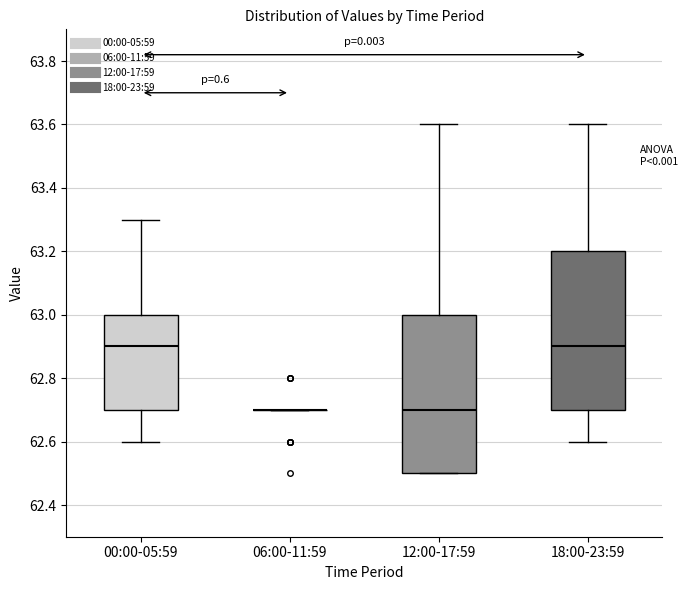

Reading left to right, read every box against the y-axis: the position of its median line, the range the box covers, and the ends of its whiskers. The values are not printed on the chart, so give them approximately, as read against the axis.

00:00-05:59: median 62.9, box 62.7 to 63.0, whiskers 62.6 to 63.3
06:00-11:59: box collapsed to a line at 62.7, whiskers 62.7 to 62.7
12:00-17:59: median 62.7, box 62.5 to 63.0, whiskers 62.5 to 63.6
18:00-23:59: median 62.9, box 62.7 to 63.2, whiskers 62.6 to 63.6